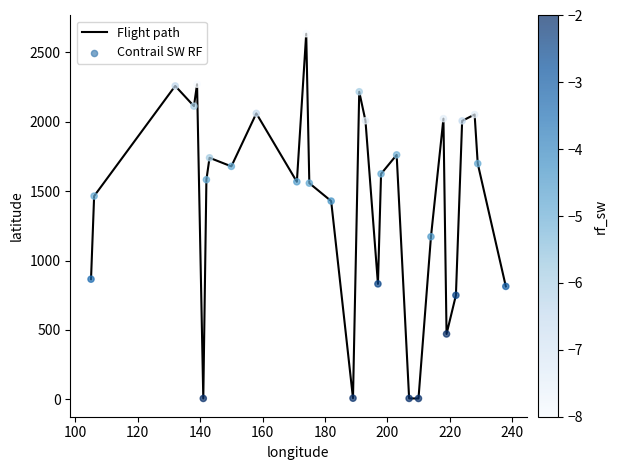

What is the difference between the maximum and minimum values?

2628.9